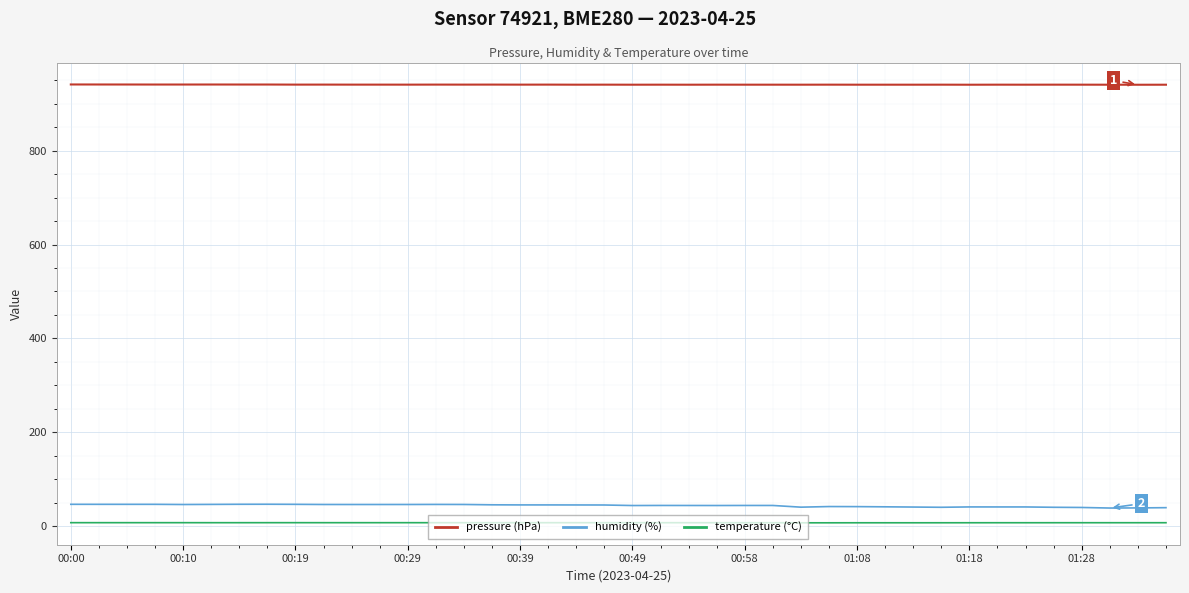

What is the greatest value displayed?

940.9